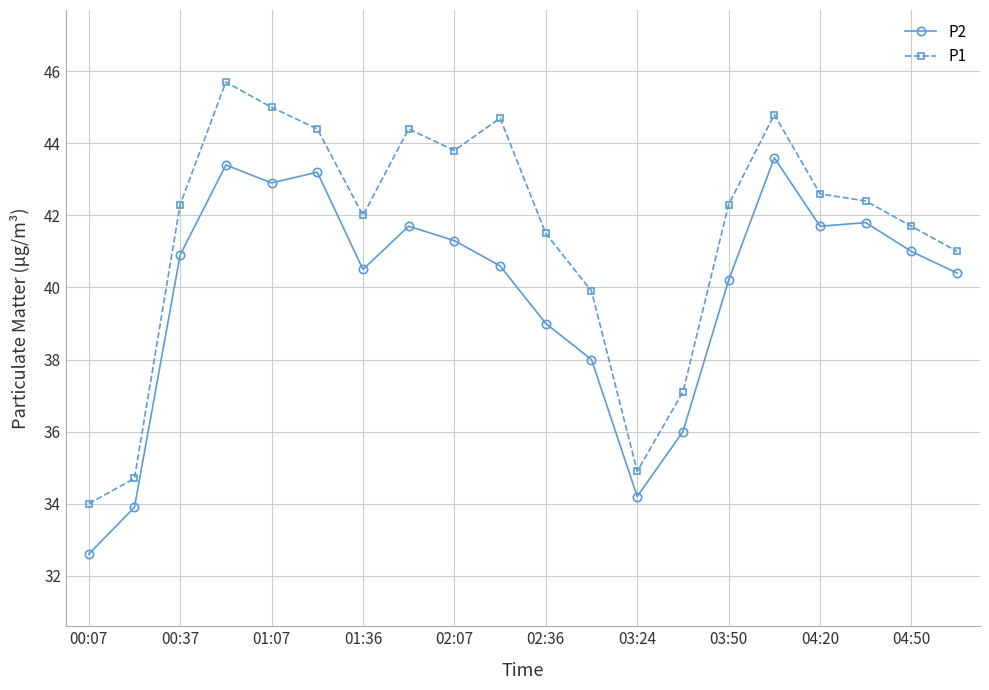

What is the difference between the maximum and second lowest values in the P2 series?

9.7